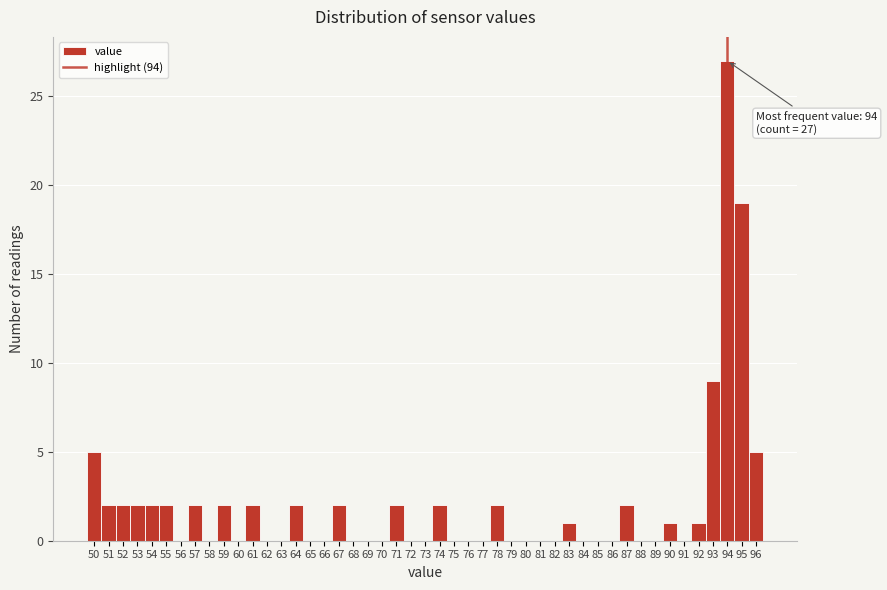

Over which range of the x-axis is the bar tallest?

93.5 to 94.5